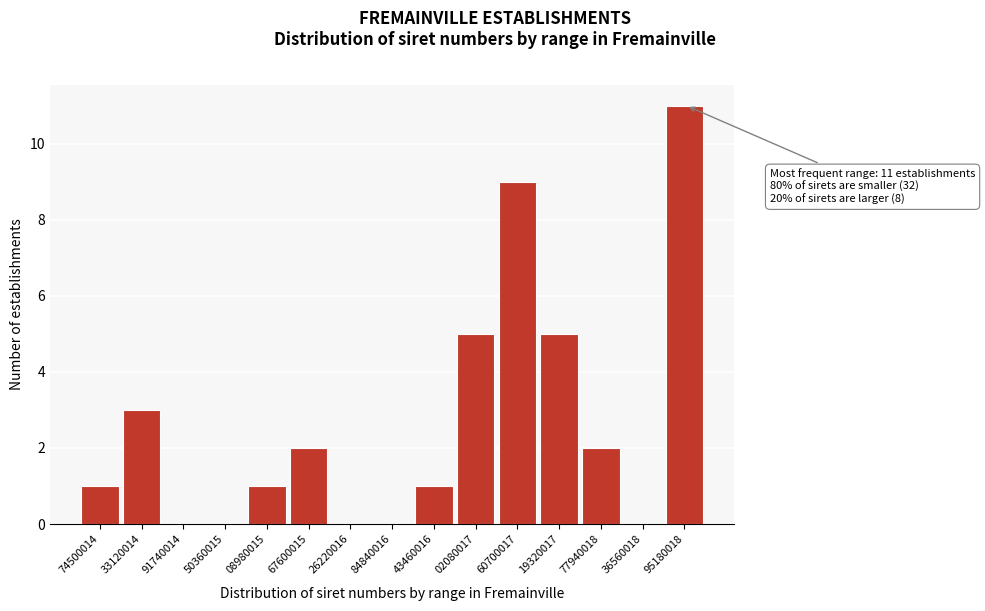

Reading left to right, extract all data points from this chart.

74500014=1	33120014=3	91740014=0	50360015=0	08980015=1	67600015=2	26220016=0	84840016=0	43460016=1	02080017=5	60700017=9	19320017=5	77940018=2	36560018=0	95180018=11